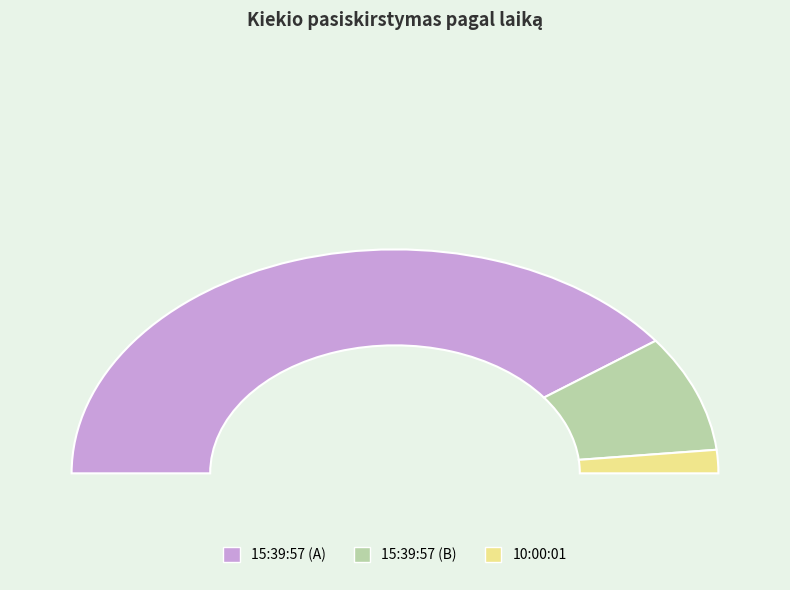

Is 10:00:01 the majority of the pie?

No